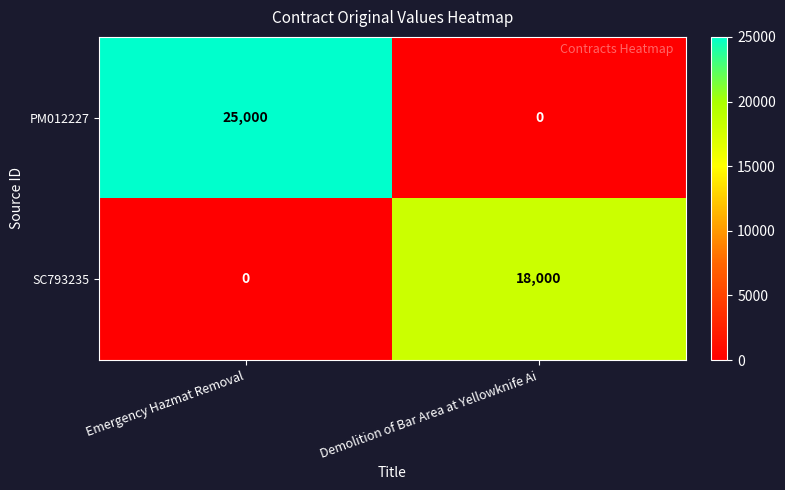

At which label does PM012227 reach its peak?

Emergency Hazmat Removal